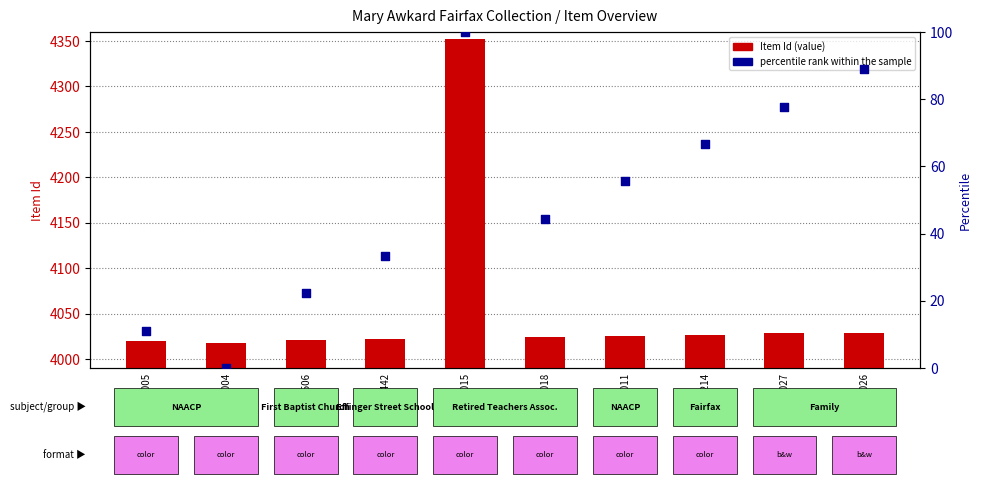

Which series has the largest total across all categories?

Item Id (value)